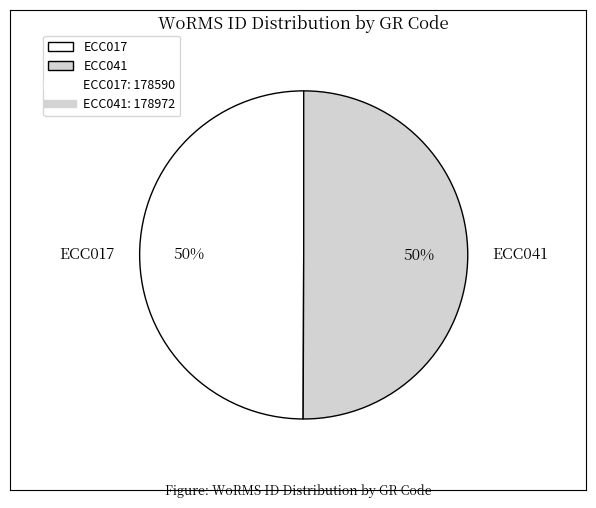

What percentage is the ECC017 slice, to the nearest percent?

50%